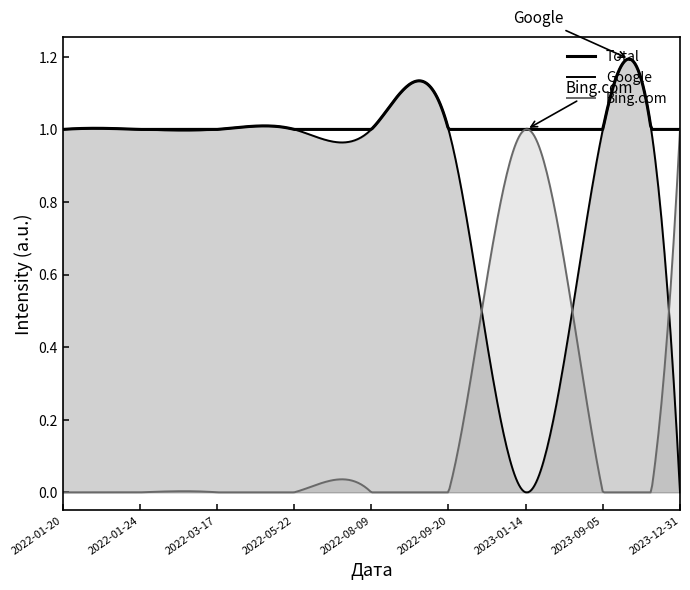

Rank the series by their average value, from lowest to highest.

Bing.com, Google